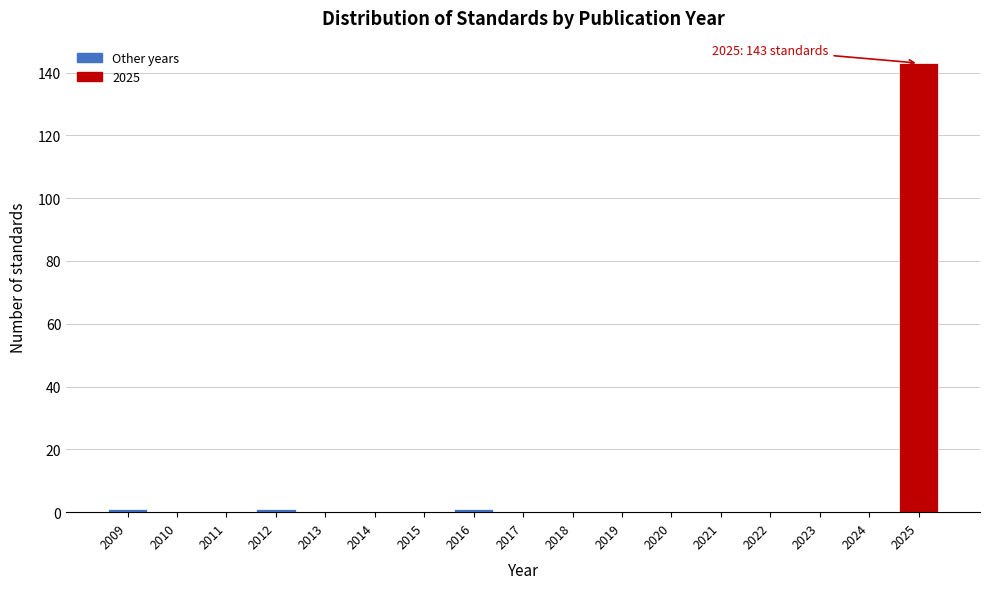

Over which range of the x-axis is the bar tallest?

2024.5 to 2025.5